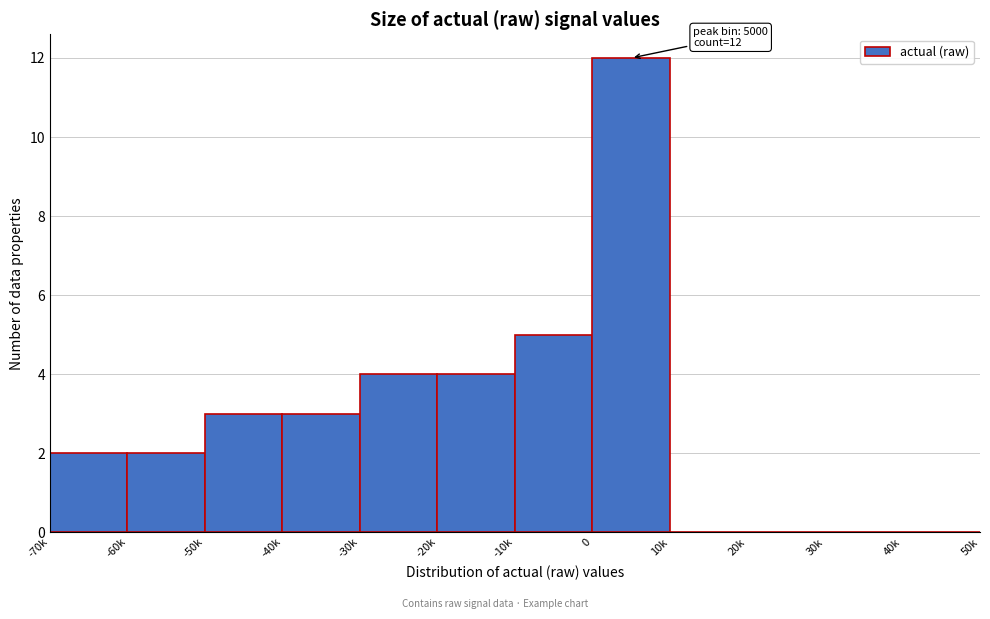

Reading left to right, what are all the values shown in this chart?

-70k=2	-60k=2	-50k=3	-40k=3	-30k=4	-20k=4	-10k=5	0=12	10k=0	20k=0	30k=0	40k=0